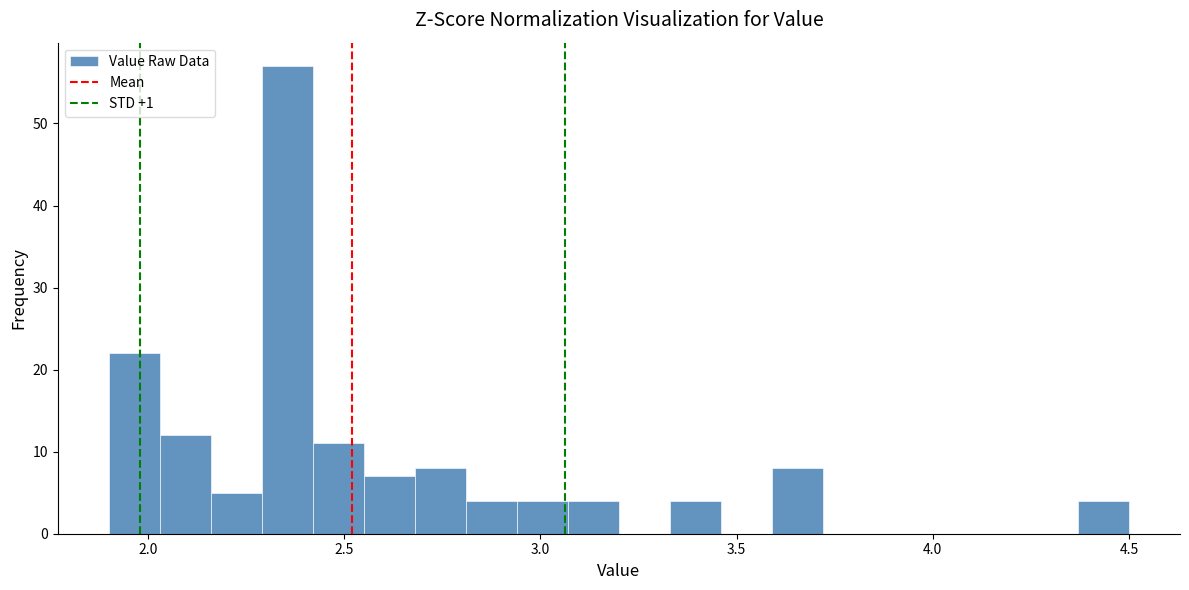

Around what value on the x-axis is the tallest bar? Give the approximate position of its centre, as read against the axis.

2.35